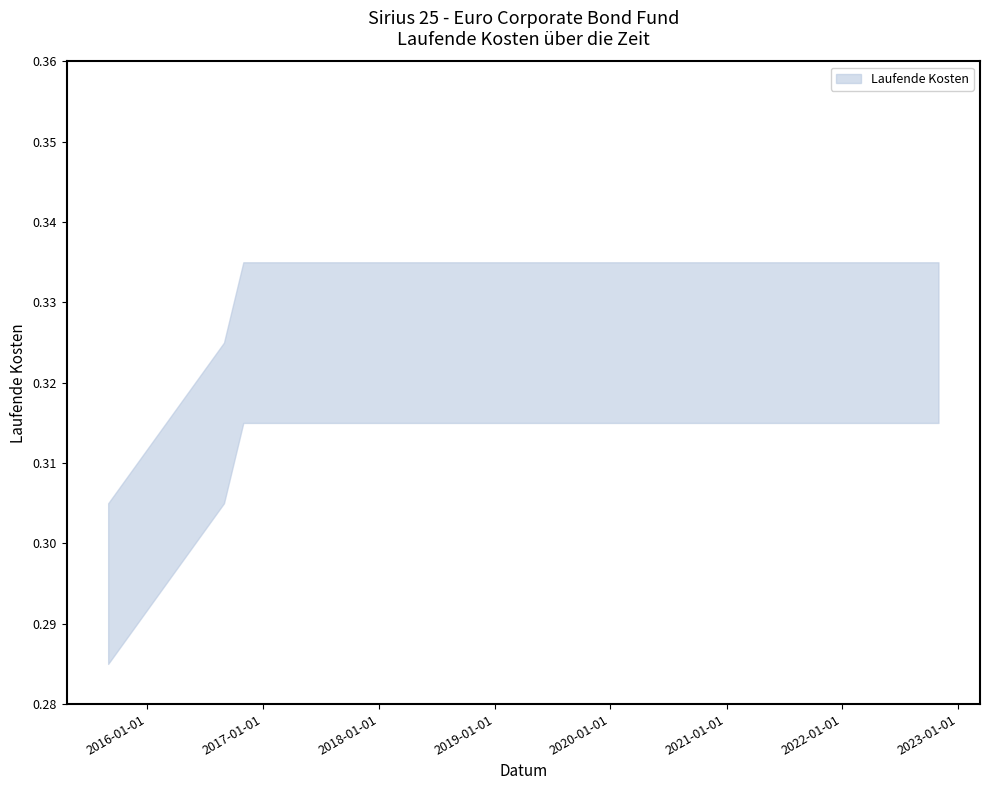

List the labels in order of value, smallest first.

2015-09-01, 2016-08-31, 2016-10-31, 2017-04-30, 2017-10-31, 2018-10-31, 2019-04-30, 2019-10-31, 2020-04-30, 2020-10-31, 2021-10-31, 2022-10-31